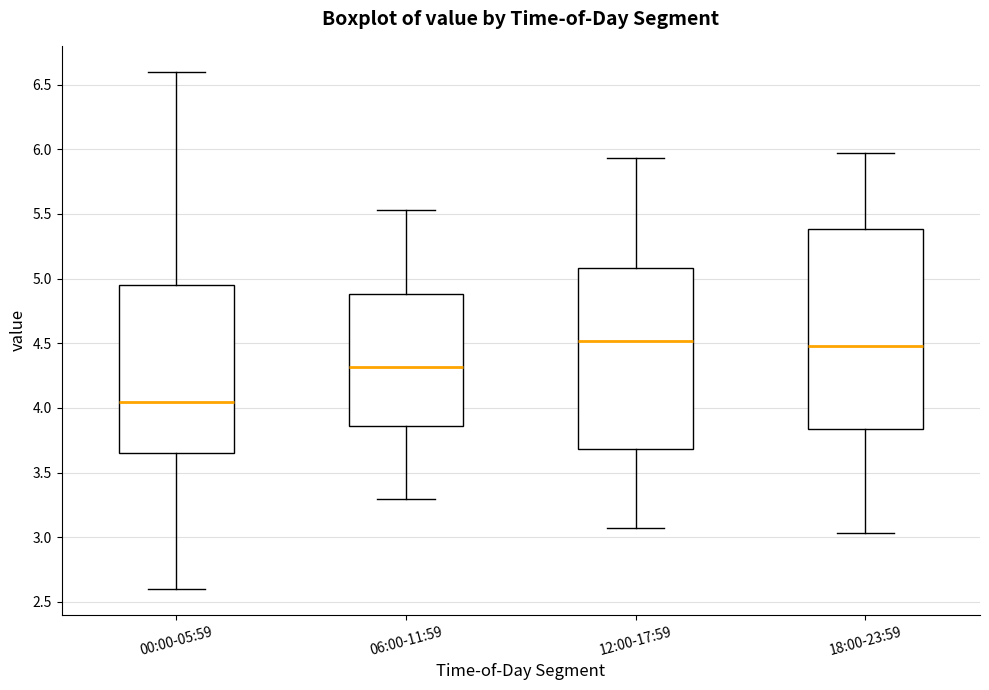

Where does the lower whisker of the box for 06:00-11:59 end on the y-axis? The values are not printed on the chart, so give them approximately, as read against the axis.

3.30